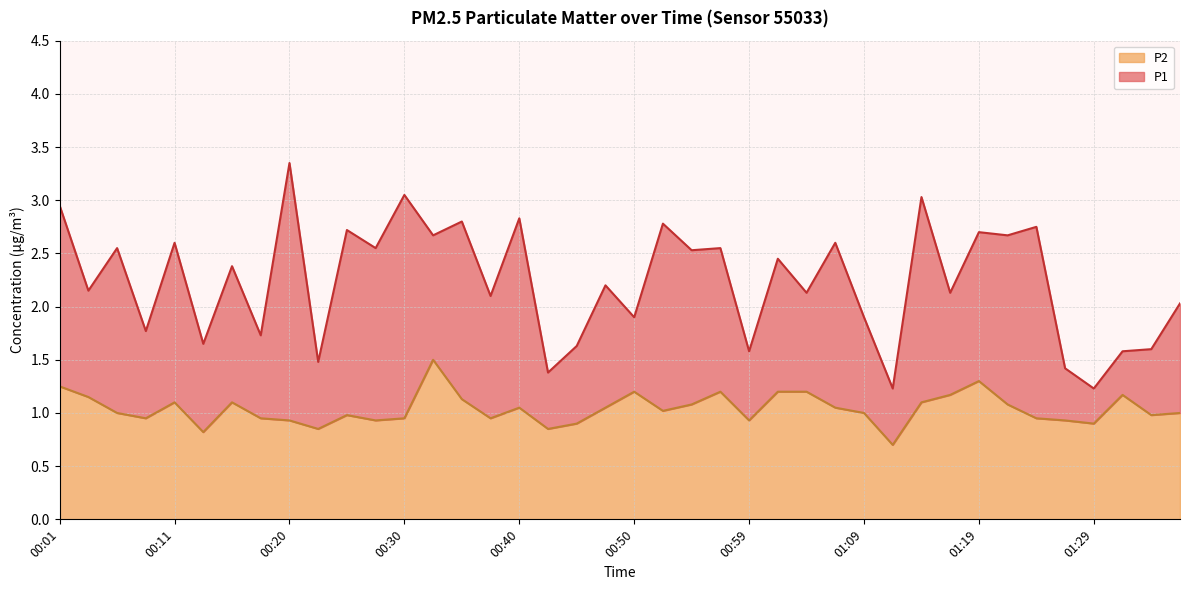

What is the label of the 30th point from the left?

01:12